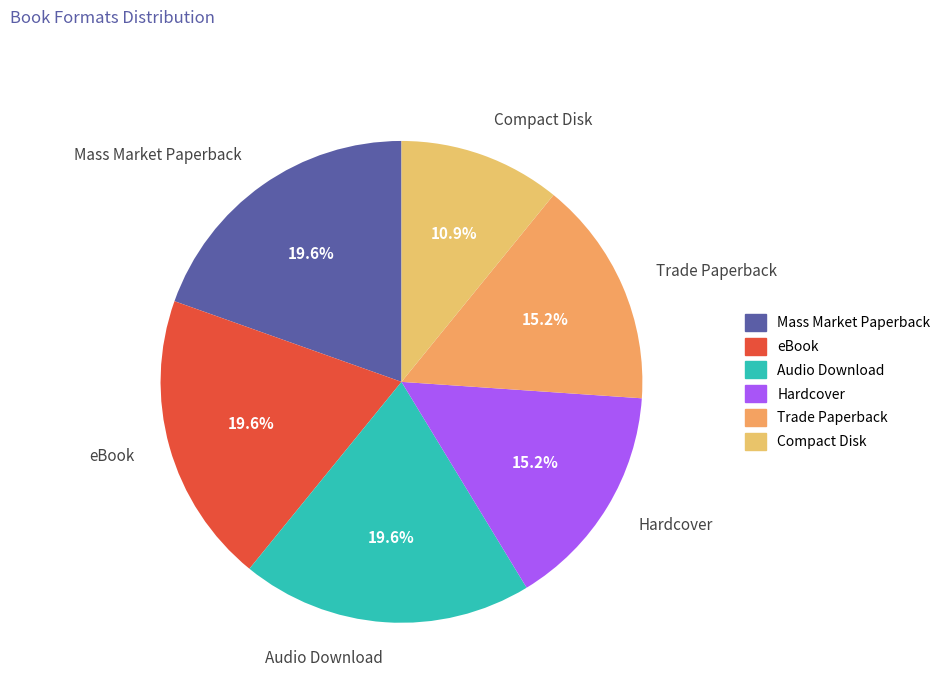

To the nearest percent, what is the difference between the largest and smallest slice percentages?

9%